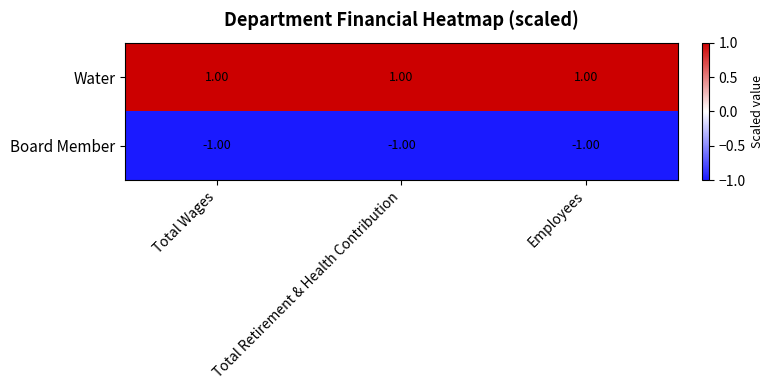

Rank the series by their average value, from highest to lowest.

Water, Board Member